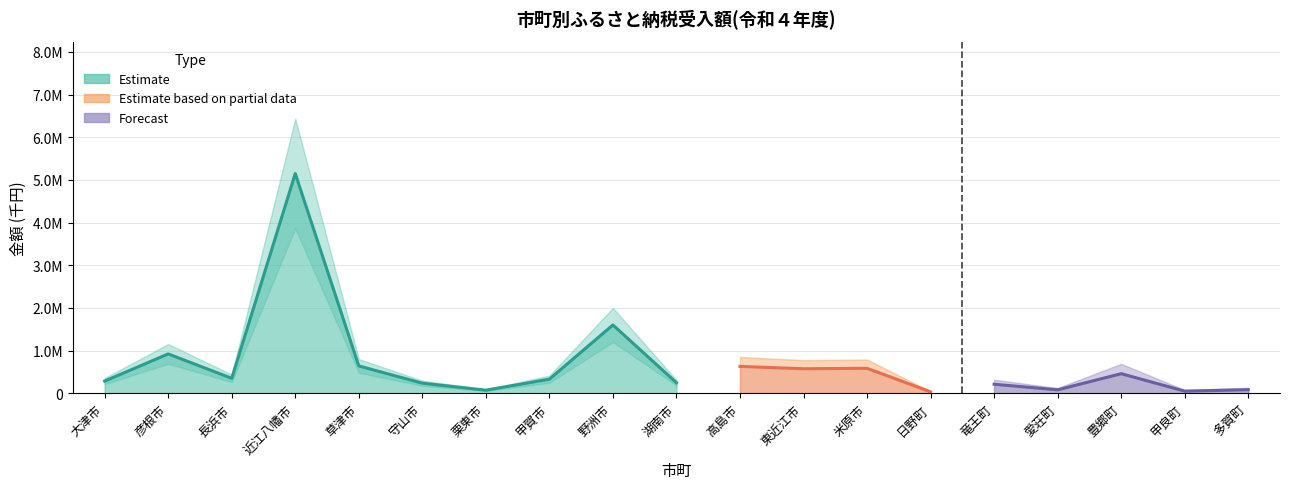

Reading left to right, list all the values displayed in this chart.

大津市=286757.0	彦根市=924026.4	長浜市=351935.5	近江八幡市=5150455.5	草津市=642130.8	守山市=238316.2	栗東市=73888.0	甲賀市=331942.0	野洲市=1602774.0	湖南市=248306.0	高島市=631076.0	東近江市=576340.0	米原市=586640.0	日野町=35374.0	竜王町=213251.6	愛荘町=82482.0	豊郷町=460815.0	甲良町=51424.6	多賀町=85591.0